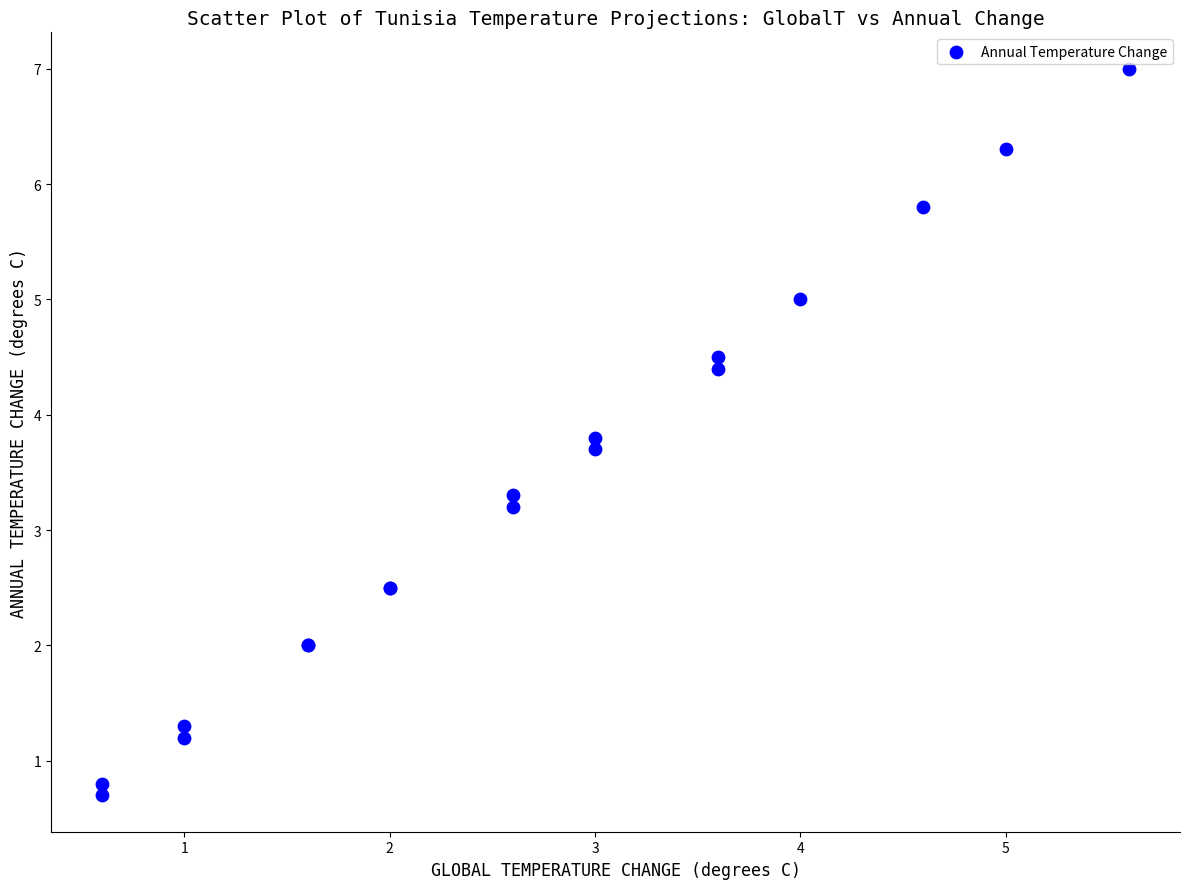

What Y value in the scatter plot is closest to 3?

3.2